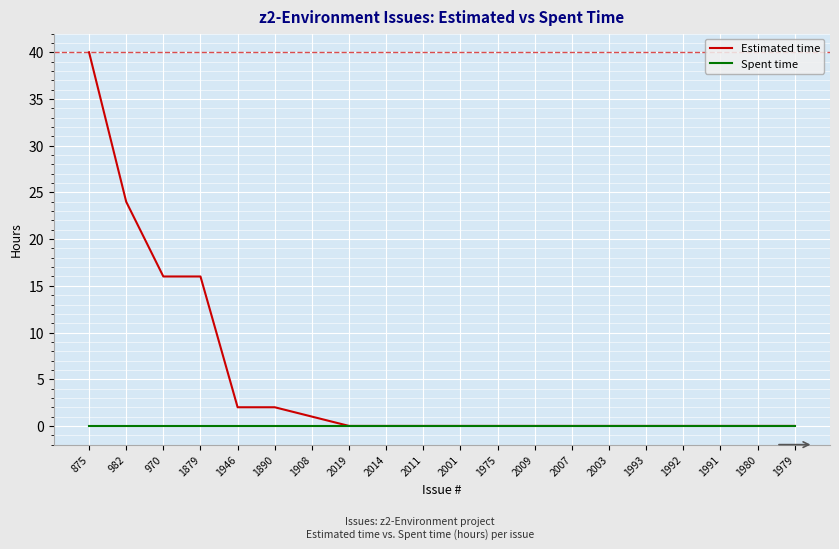

At which category is the sum across all series the highest?

875